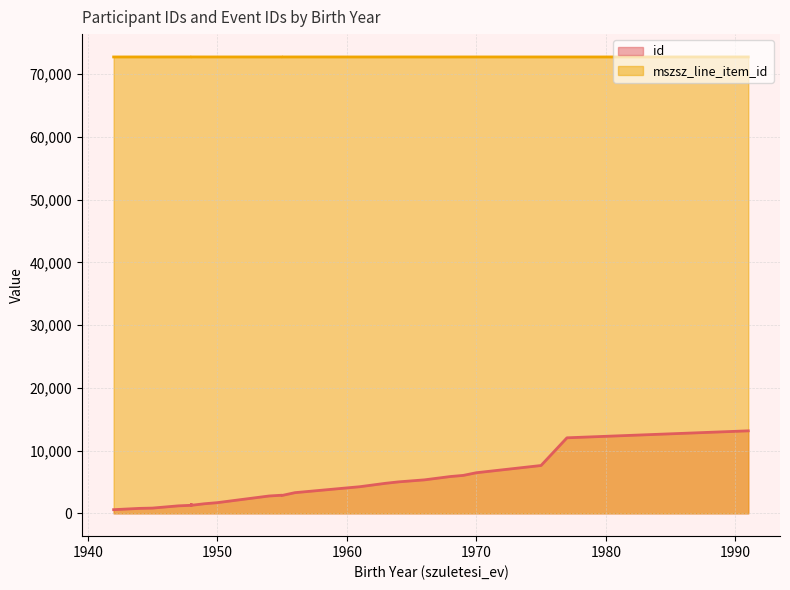

At which label is id closest to 6870?

1970